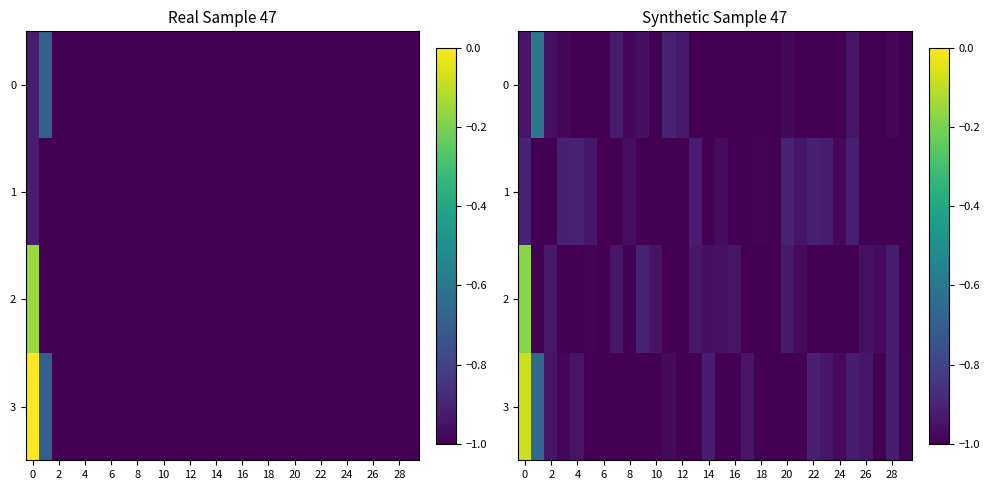

List the series in order of their peak value, lowest first.

1, 0, 2, 3